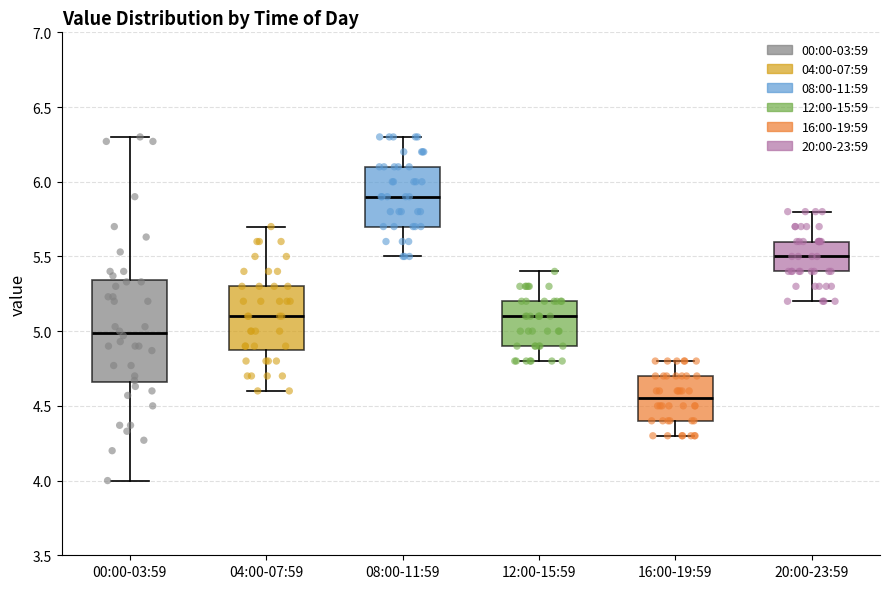

Where is the lower edge of the box for 04:00-07:59 on the y-axis? The values are not printed on the chart, so give them approximately, as read against the axis.

4.90